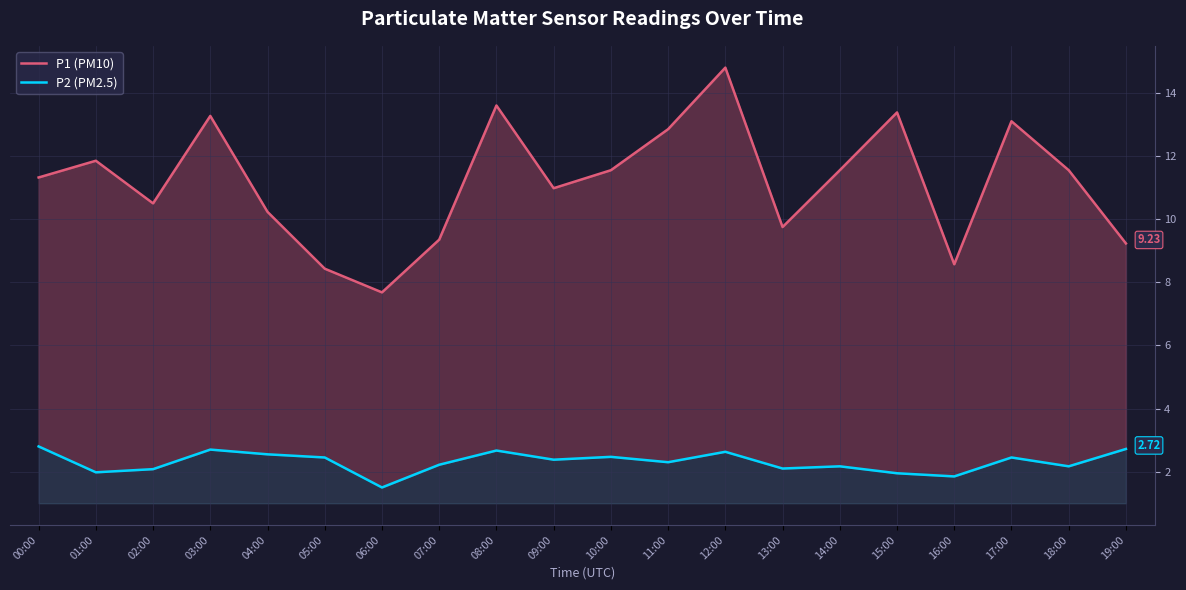

At which category is the sum across all series the highest?

12:00